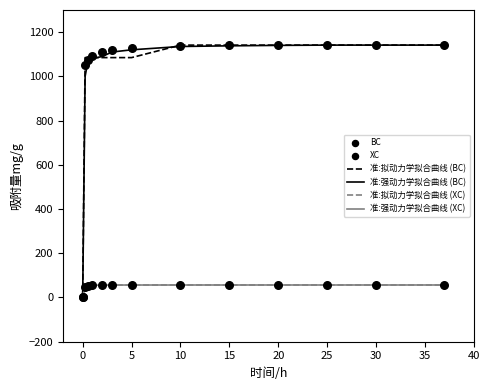

Which series contains the lowest Y value?

准:拟动力学拟合曲线 (BC)